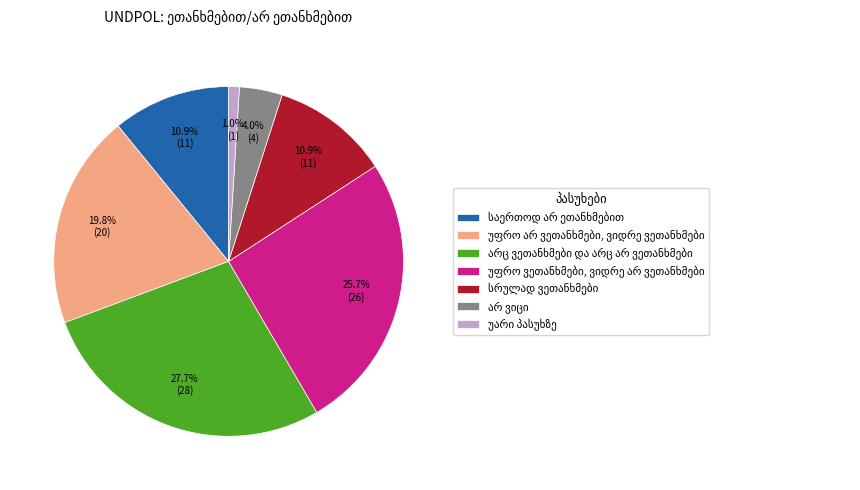

How many slices are in this pie chart?

7